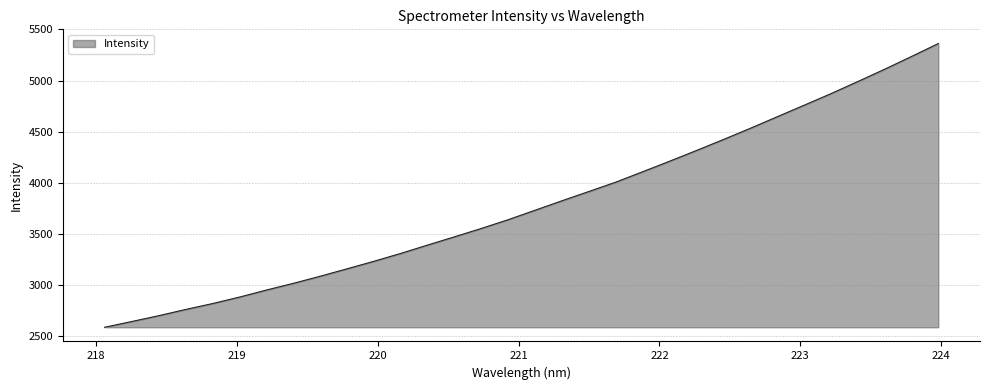

What is the maximum value shown in the chart?

5362.7